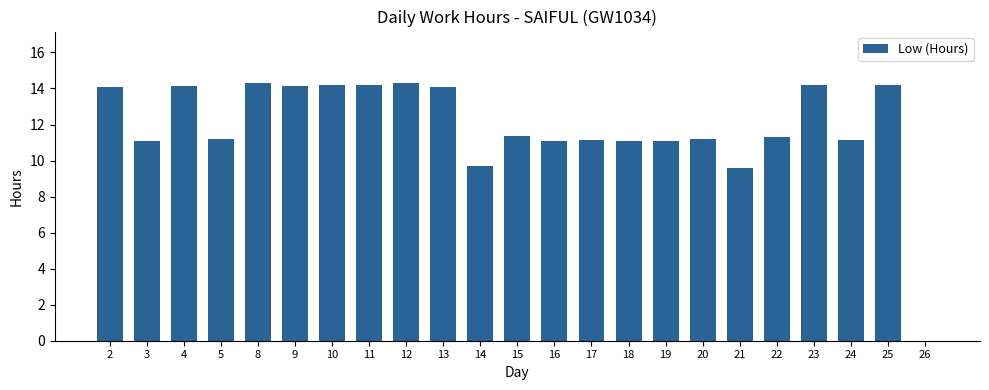

What is the maximum value shown in the chart?

14.3